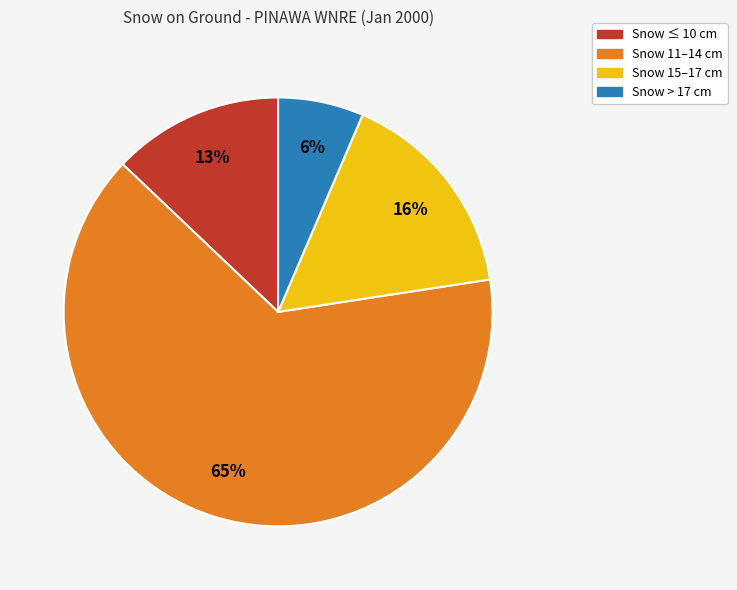

The Snow 15–17 cm slice represents 16% of the pie. True or false?

True